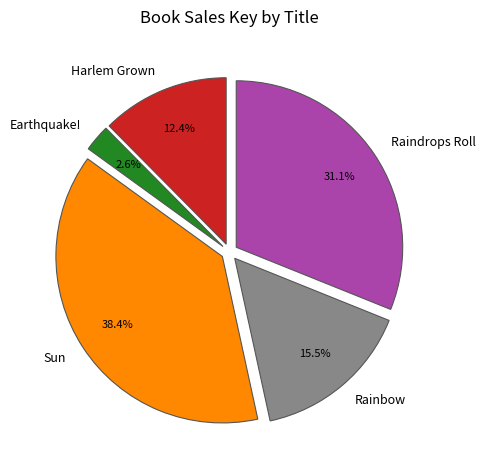

To the nearest percent, what is the difference between the largest and smallest slice percentages?

36%